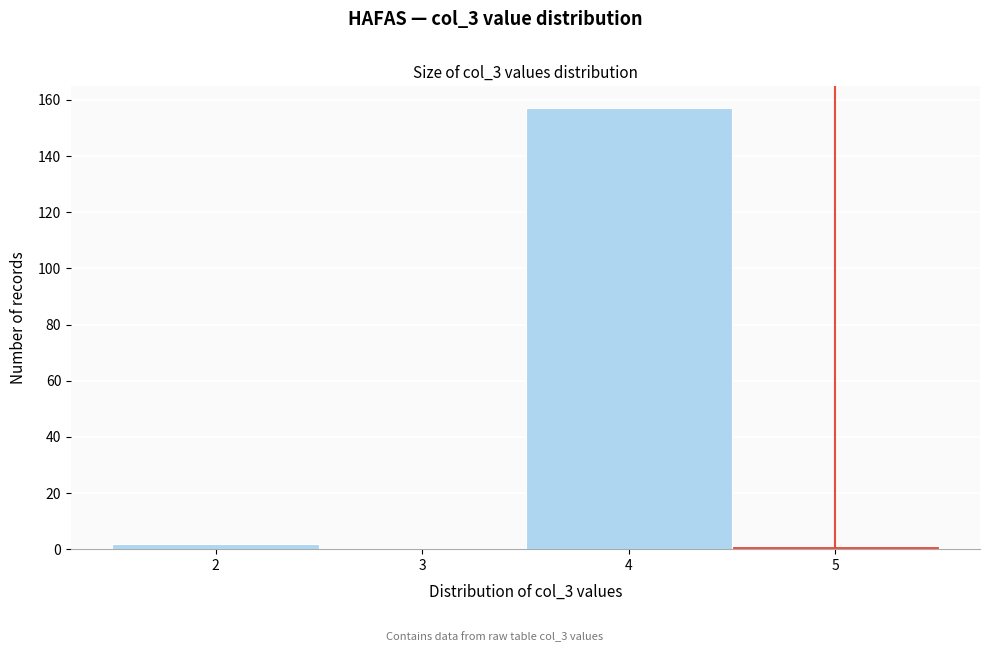

Which range on the x-axis has the tallest bar?

3.5 to 4.5